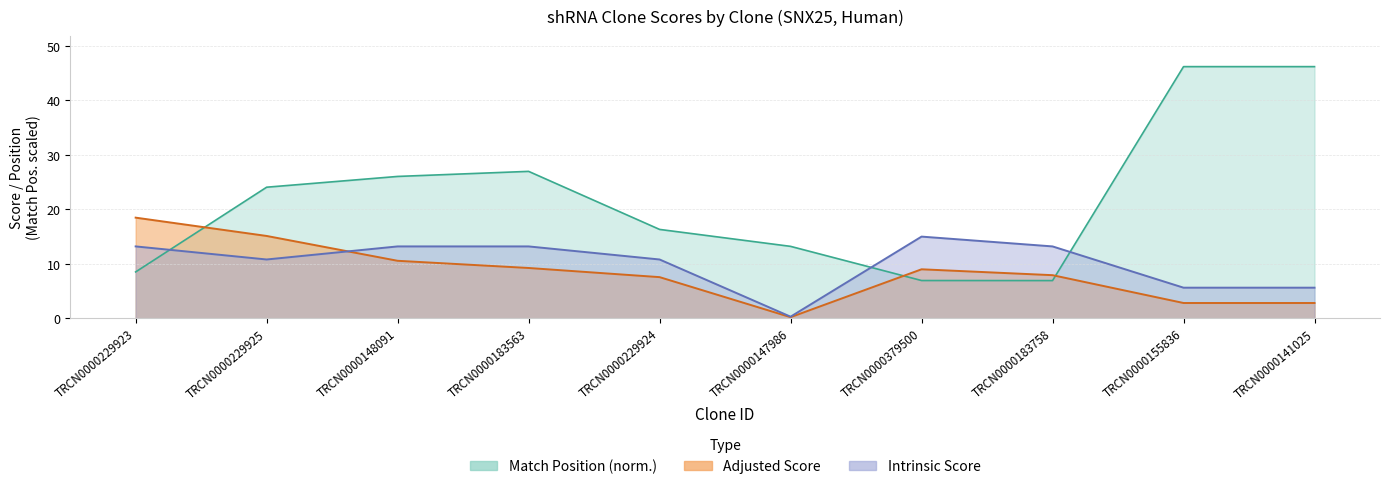

Which series has the largest total across all categories?

Match Position